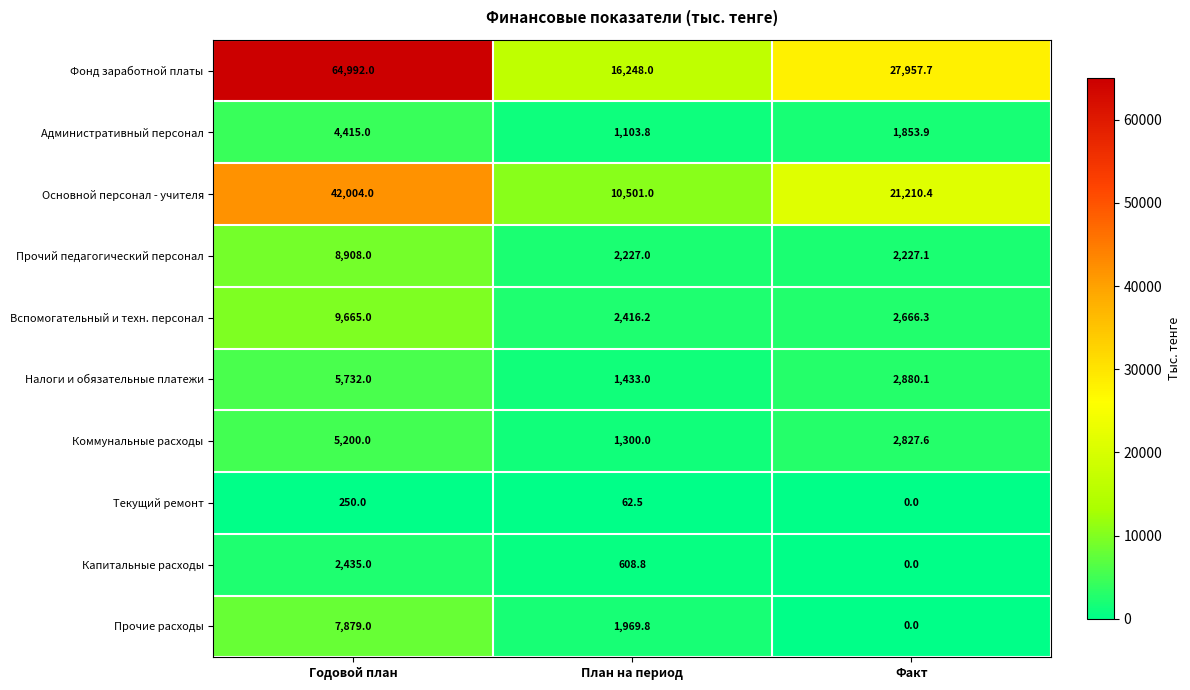

The Вспомогательный и техн. персонал series shows 2666.3 at Факт. True or false?

True